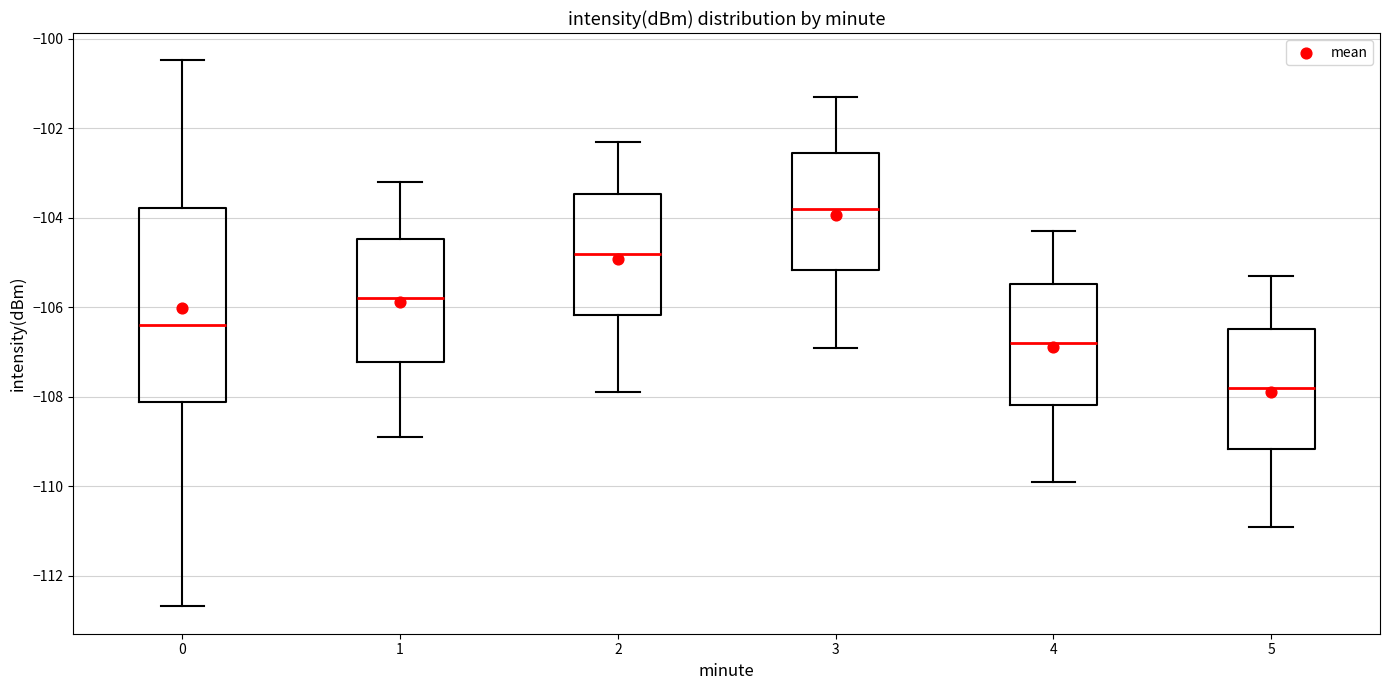

Which box's median line is the highest?

3